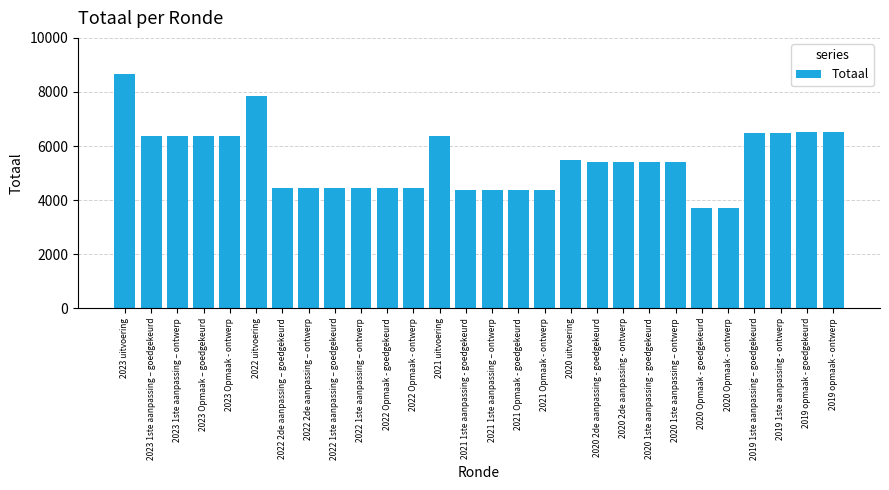

What is the ratio of the value at 2023 Opmaak – goedgekeurd to the value at 2023 Opmaak - ontwerp?

1.0